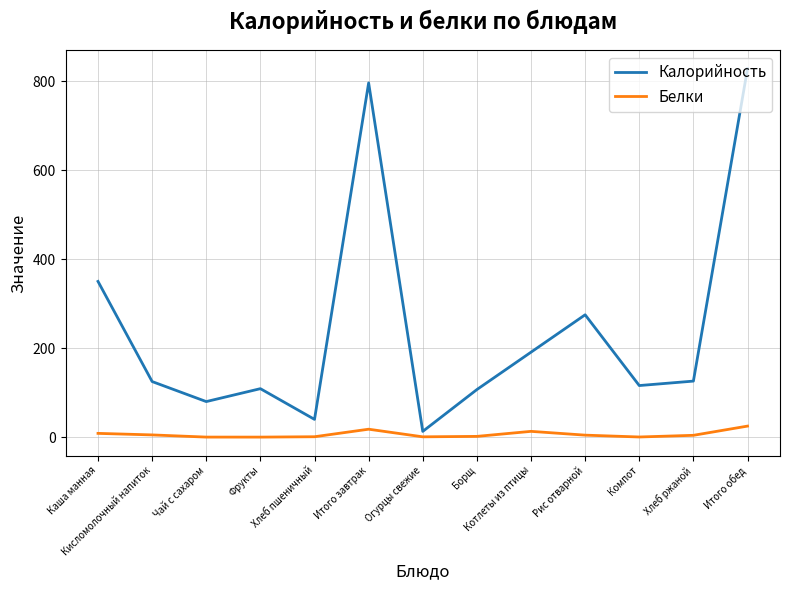

What is the difference between the second highest and second lowest values in the Белки series?

17.7